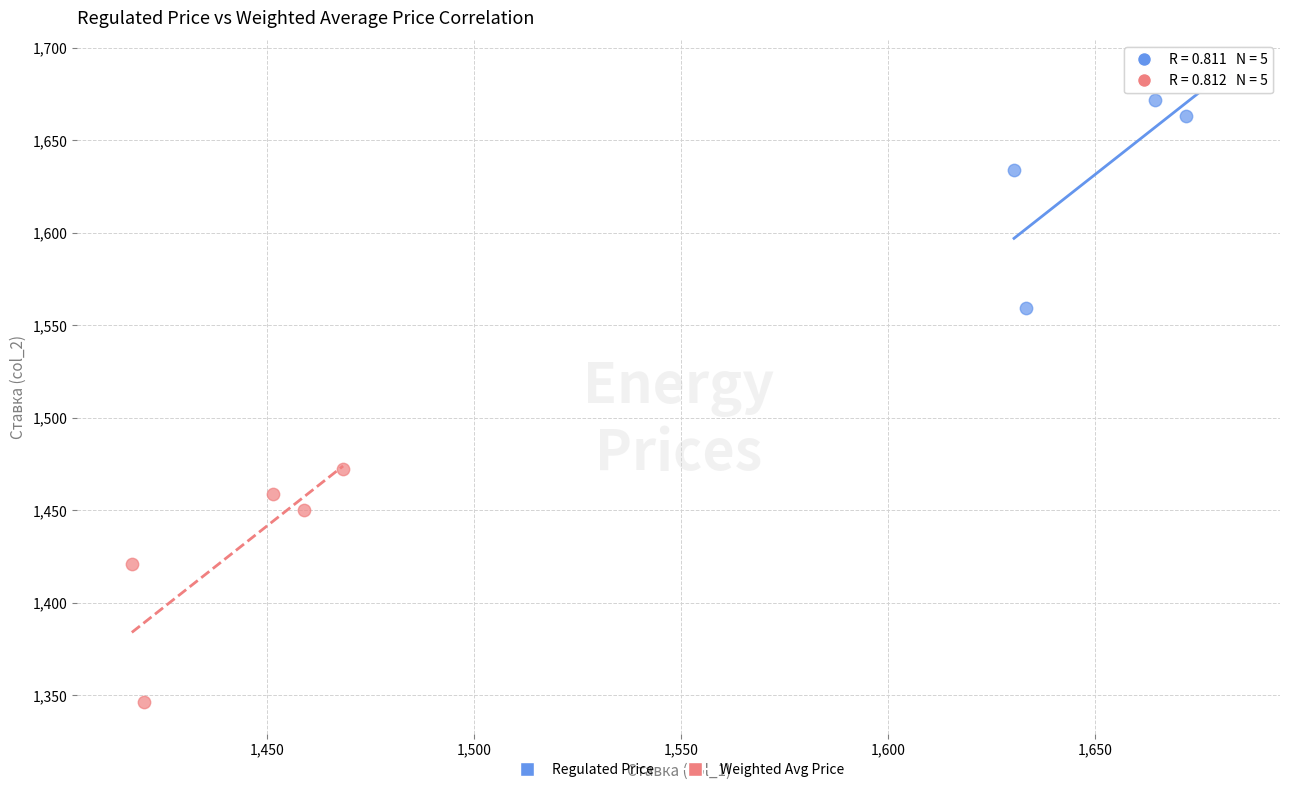

Which series contains the lowest Y value?

Weighted Avg Price